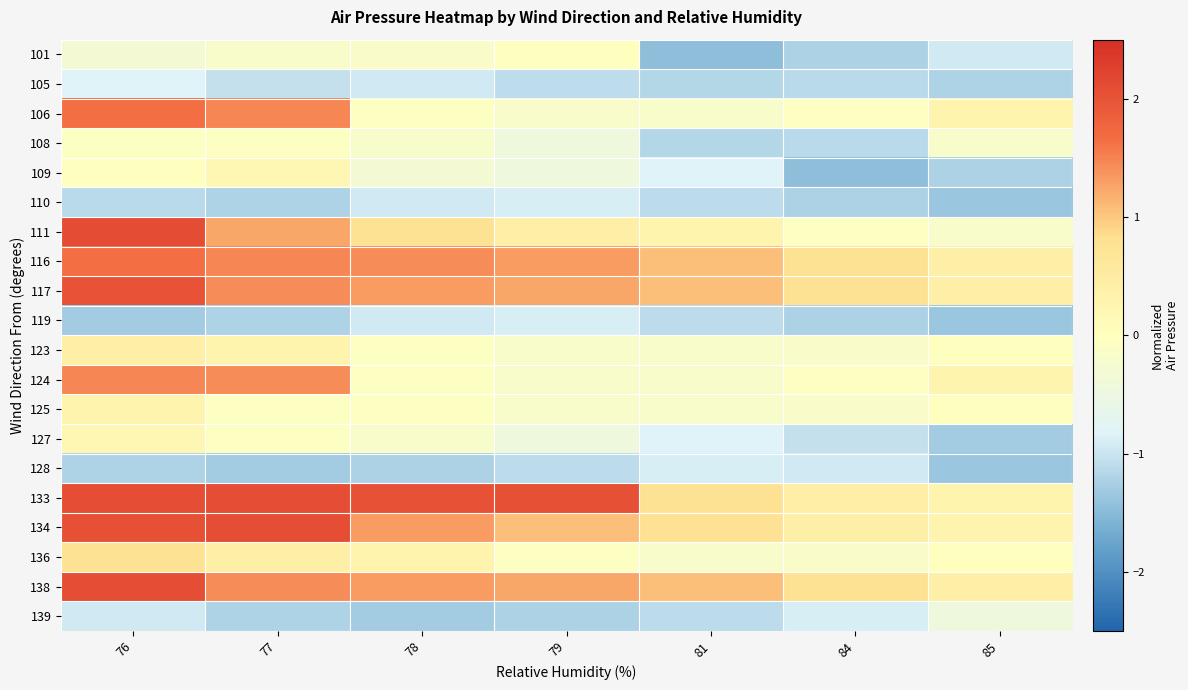

Reading left to right, extract all data points from this chart.

101: 76=-0.3	77=-0.2	78=-0.1	79=0.0	81=-1.4	84=-1.2	85=-0.9
105: 76=-0.8	77=-1.1	78=-0.9	79=-1.1	81=-1.2	84=-1.1	85=-1.2
106: 76=1.6	77=1.5	78=-0.0	79=-0.2	81=-0.2	84=-0.0	85=0.3
108: 76=-0.0	77=-0.0	78=-0.2	79=-0.4	81=-1.2	84=-1.1	85=-0.2
109: 76=0.0	77=0.2	78=-0.3	79=-0.4	81=-0.8	84=-1.4	85=-1.2
110: 76=-1.1	77=-1.2	78=-0.9	79=-0.9	81=-1.1	84=-1.2	85=-1.4
111: 76=2.1	77=1.2	78=0.7	79=0.4	81=0.3	84=-0.0	85=-0.2
116: 76=1.6	77=1.5	78=1.4	79=1.3	81=1.1	84=0.7	85=0.4
117: 76=2.0	77=1.4	78=1.3	79=1.2	81=1.1	84=0.7	85=0.4
119: 76=-1.3	77=-1.2	78=-0.9	79=-0.9	81=-1.1	84=-1.2	85=-1.4
123: 76=0.4	77=0.3	78=-0.0	79=-0.2	81=-0.2	84=-0.1	85=0.0
124: 76=1.5	77=1.4	78=-0.0	79=-0.2	81=-0.2	84=-0.0	85=0.3
125: 76=0.3	77=-0.0	78=-0.0	79=-0.2	81=-0.2	84=-0.1	85=0.0
127: 76=0.2	77=-0.0	78=-0.2	79=-0.4	81=-0.8	84=-1.1	85=-1.3
128: 76=-1.2	77=-1.3	78=-1.2	79=-1.1	81=-0.9	84=-0.9	85=-1.4
133: 76=2.1	77=2.1	78=2.0	79=2.0	81=0.7	84=0.4	85=0.3
134: 76=2.0	77=2.1	78=1.3	79=1.1	81=0.7	84=0.4	85=0.3
136: 76=0.7	77=0.4	78=0.3	79=-0.0	81=-0.2	84=-0.1	85=0.0
138: 76=2.1	77=1.4	78=1.3	79=1.2	81=1.1	84=0.7	85=0.4
139: 76=-0.9	77=-1.2	78=-1.3	79=-1.2	81=-1.1	84=-0.9	85=-0.4